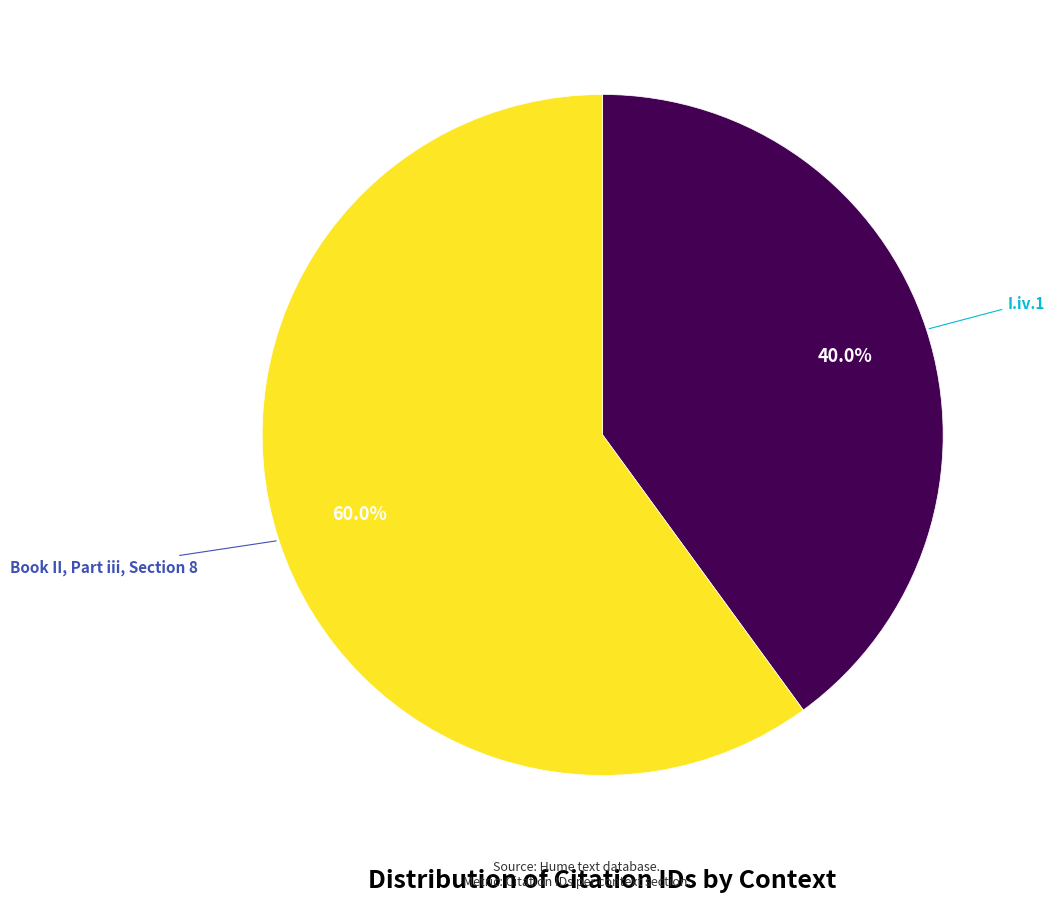

True or false: I.iv.1 accounts for 52% of the total.

False